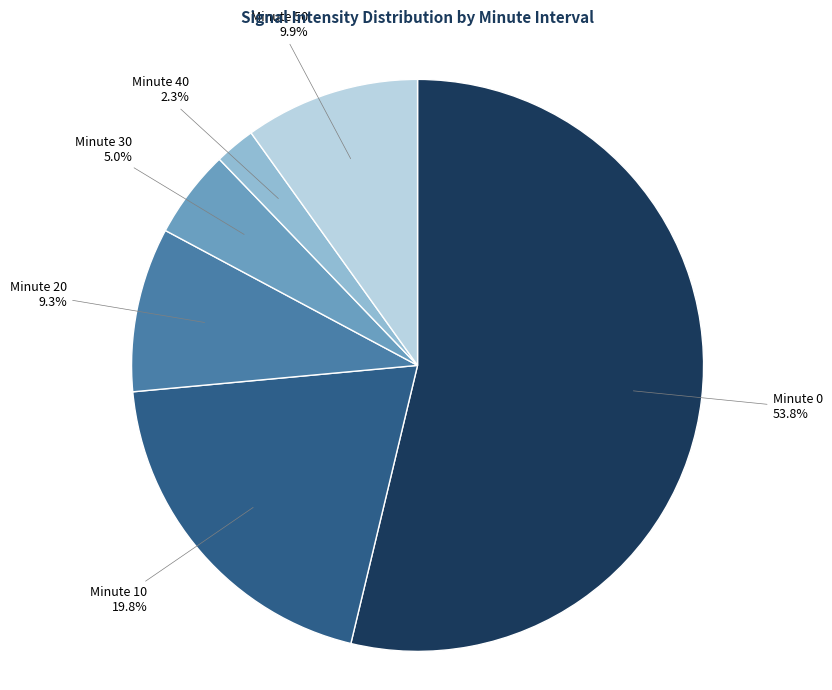

How many segments does this pie chart have?

6